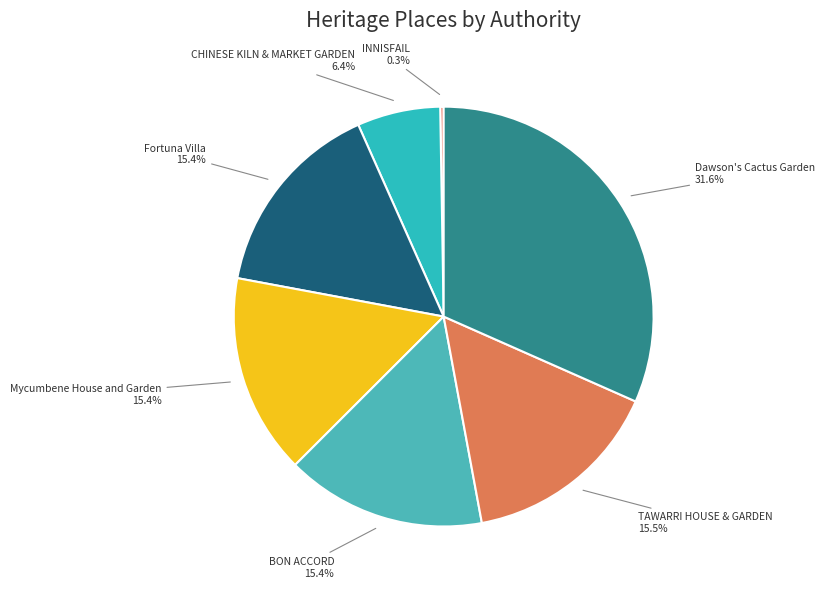

Which has a higher value, Dawson's Cactus Garden or TAWARRI HOUSE & GARDEN?

Dawson's Cactus Garden